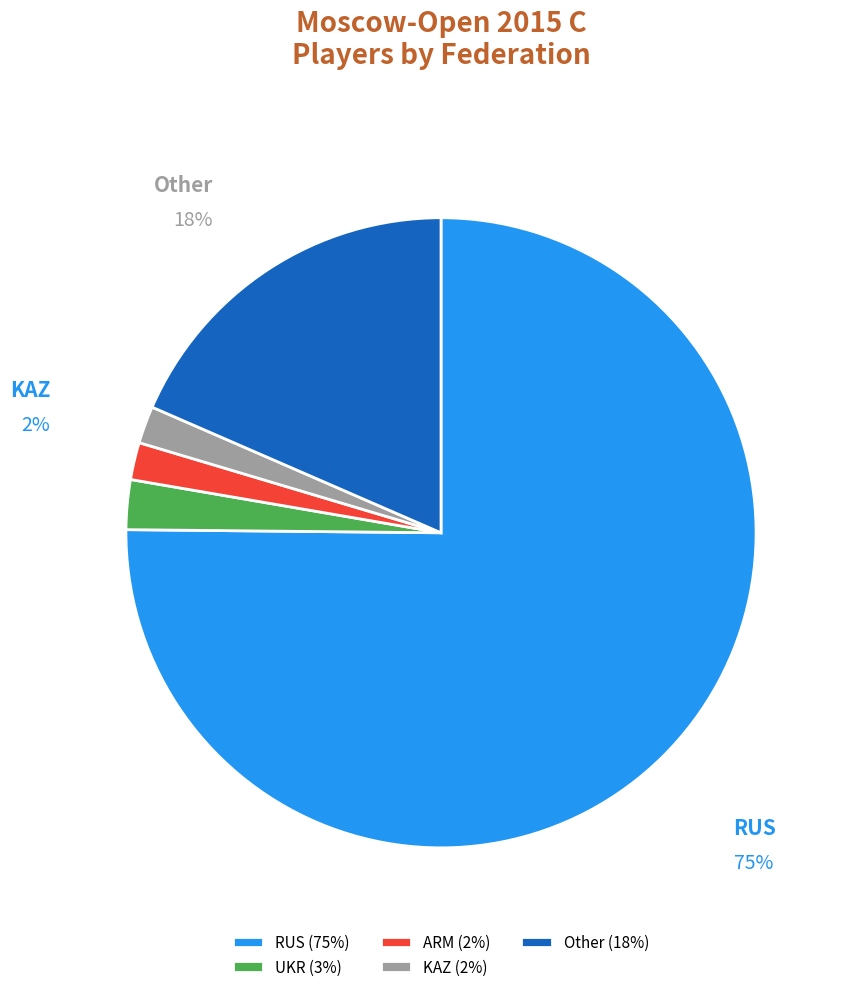

Does RUS represent more than half of the total?

Yes